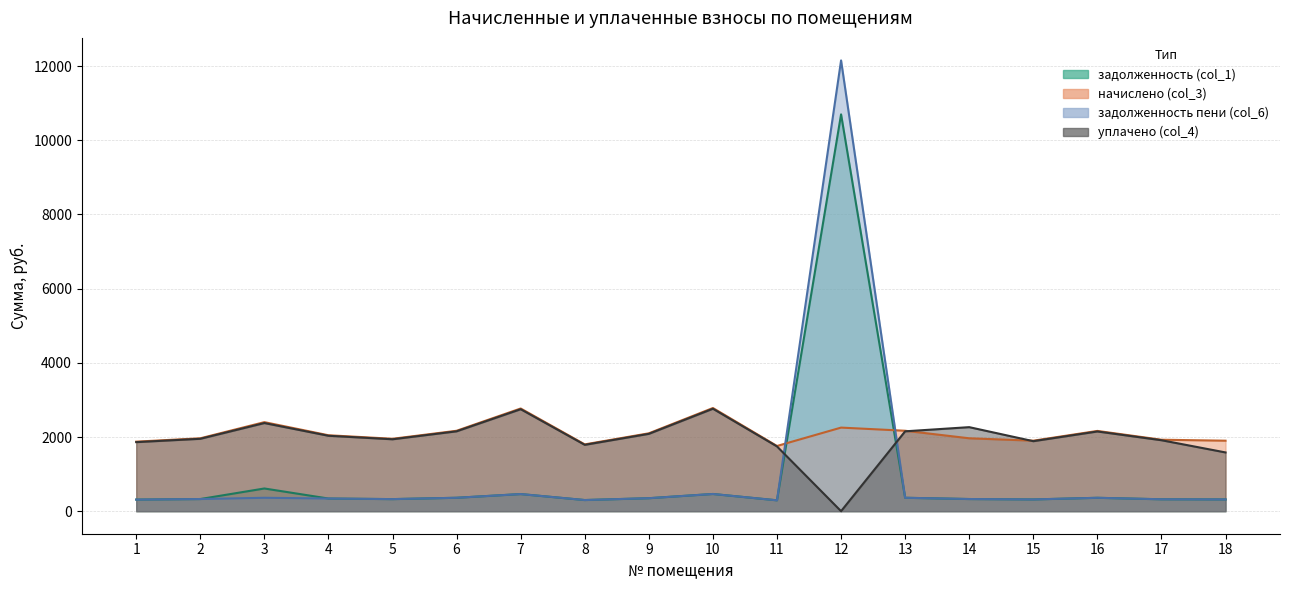

At which label is начислено (col_3) closest to 2270?

12